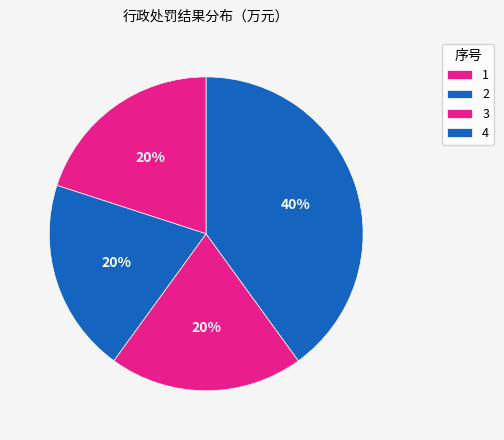

Which category has the smallest portion of the pie?

1